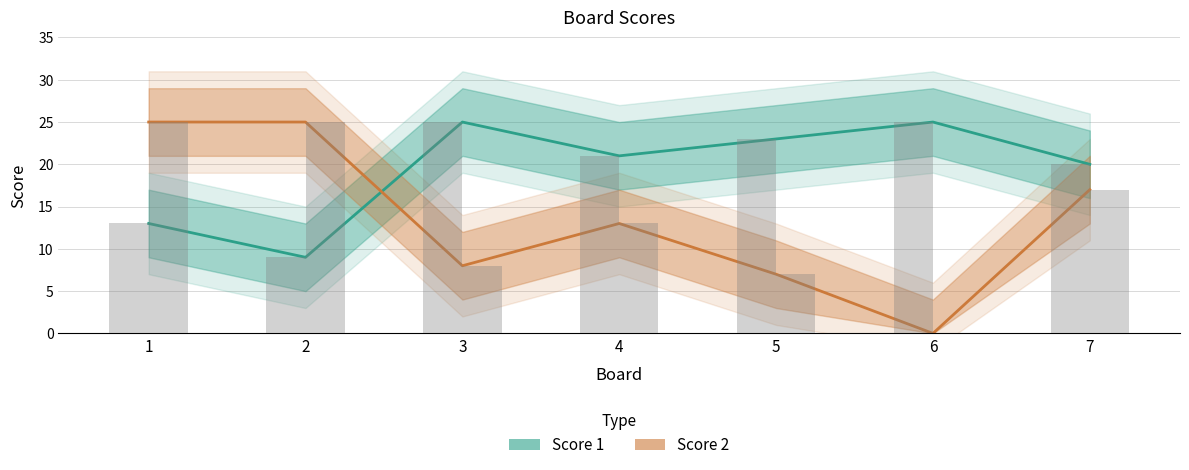

True or false: Score 2 has a value of 4 at 4.

False